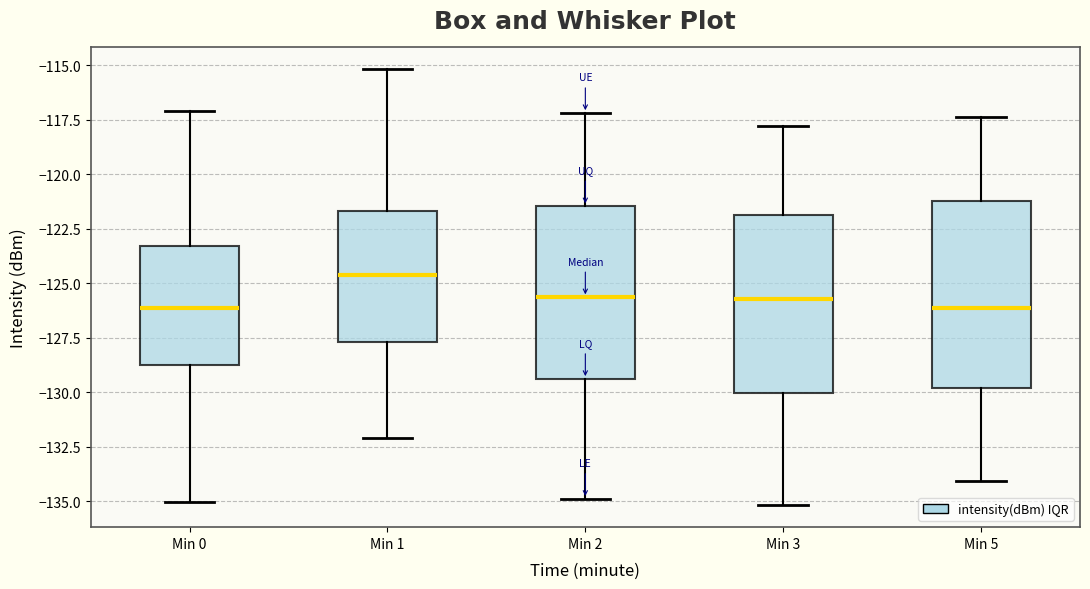

Reading left to right, read every box against the y-axis: the position of its median line, the range the box covers, and the ends of its whiskers. The values are not printed on the chart, so give them approximately, as read against the axis.

Min 0: median -126.0, box -129.0 to -123.5, whiskers -135.0 to -117.0
Min 1: median -124.5, box -127.5 to -121.5, whiskers -132.0 to -115.0
Min 2: median -125.5, box -129.5 to -121.5, whiskers -135.0 to -117.0
Min 3: median -125.5, box -130.0 to -122.0, whiskers -135.0 to -118.0
Min 5: median -126.0, box -130.0 to -121.0, whiskers -134.0 to -117.5